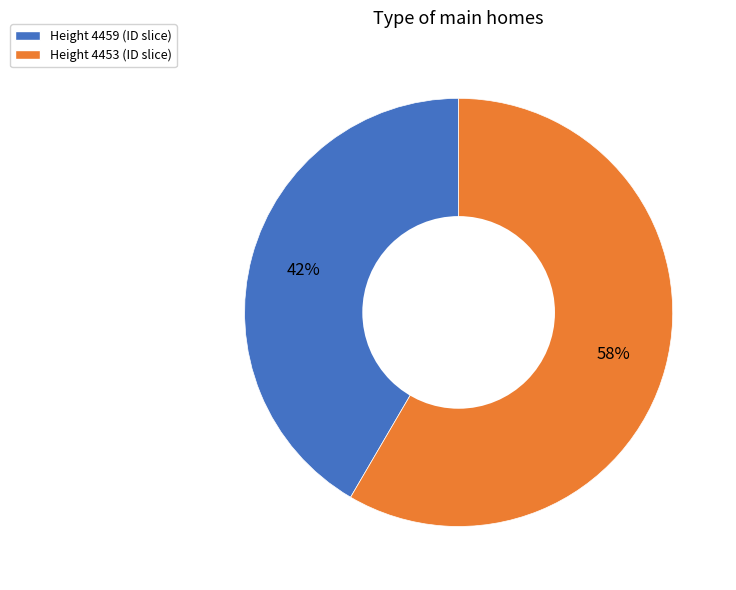

Count the number of slices in the pie.

2